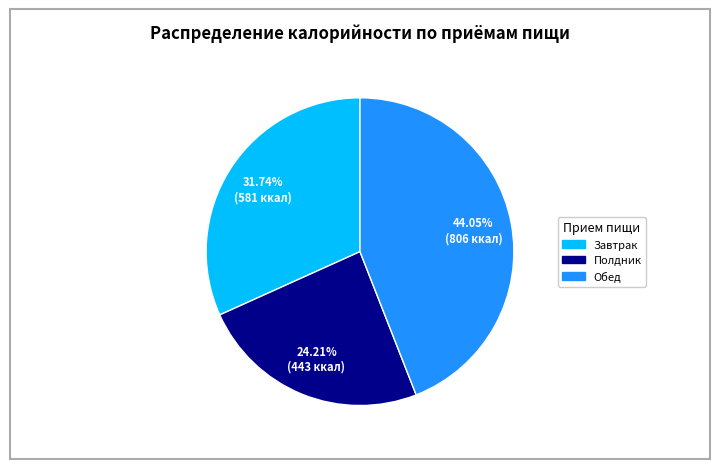

Does any single category account for the majority?

No